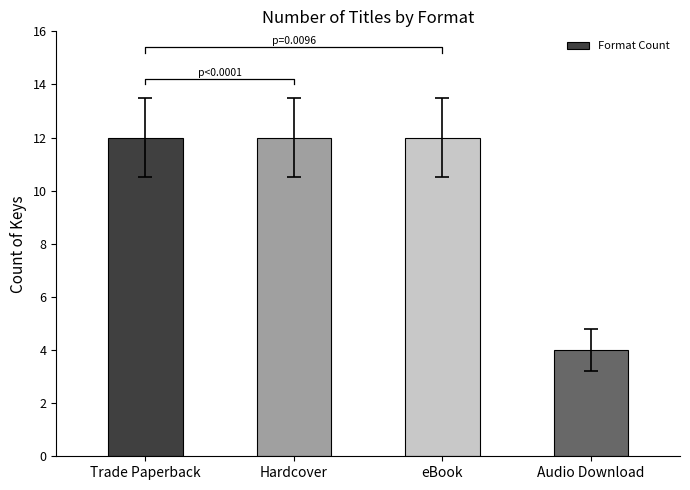

Count the values in the range 12 to 13.

3